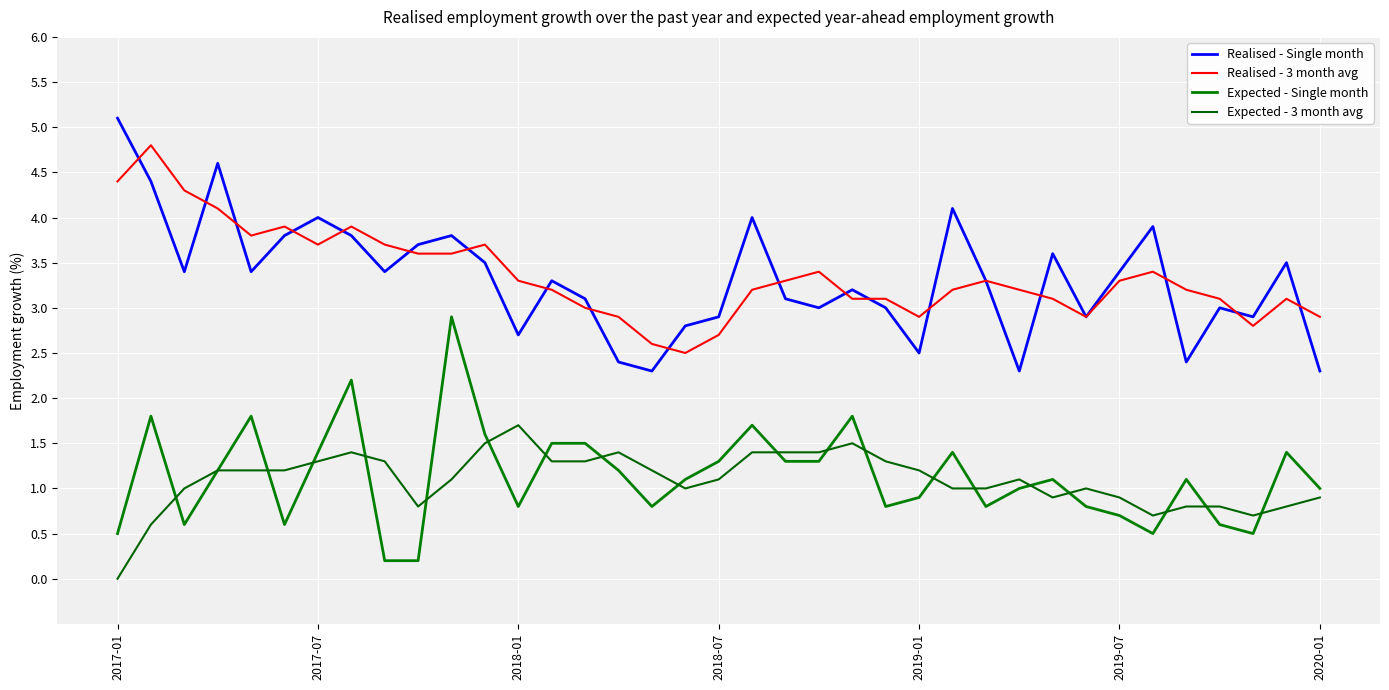

What is the sum of all Realised - Single month values?

122.8